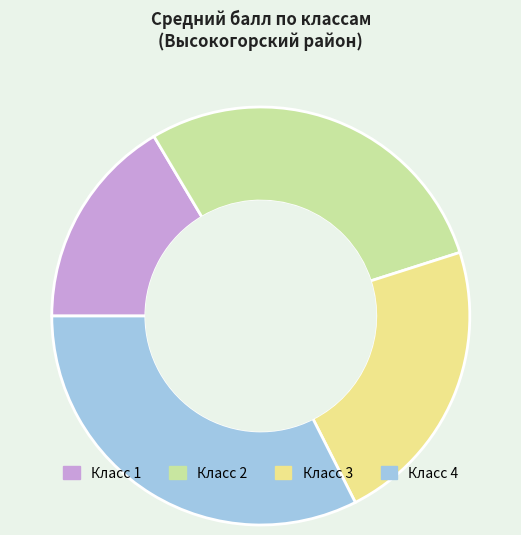

Is there any slice that represents more than half of the pie?

No